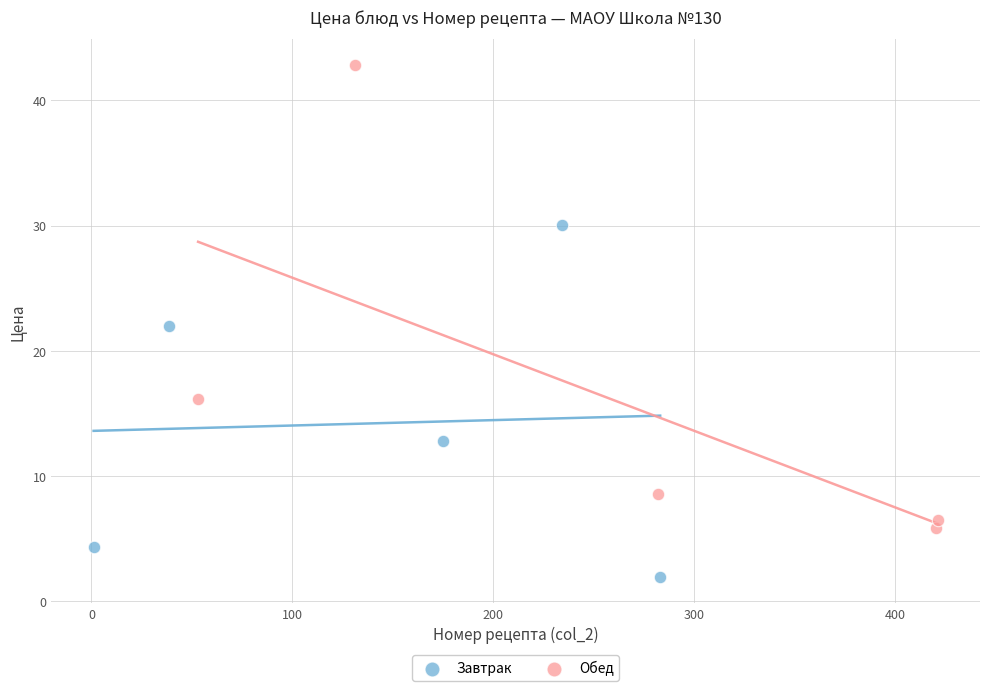

What are all the series names shown in the legend?

Завтрак, Обед